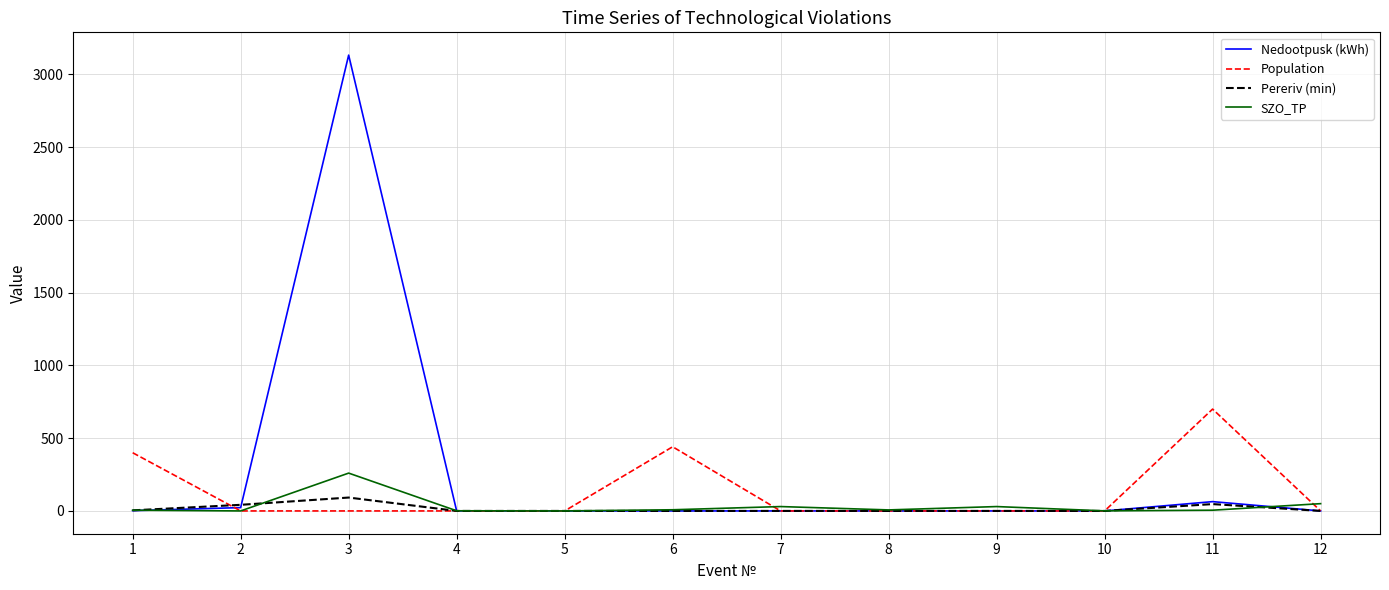

List the series in order of their peak value, highest first.

Nedootpusk (kWh), Population, SZO_TP, Pereriv (min)